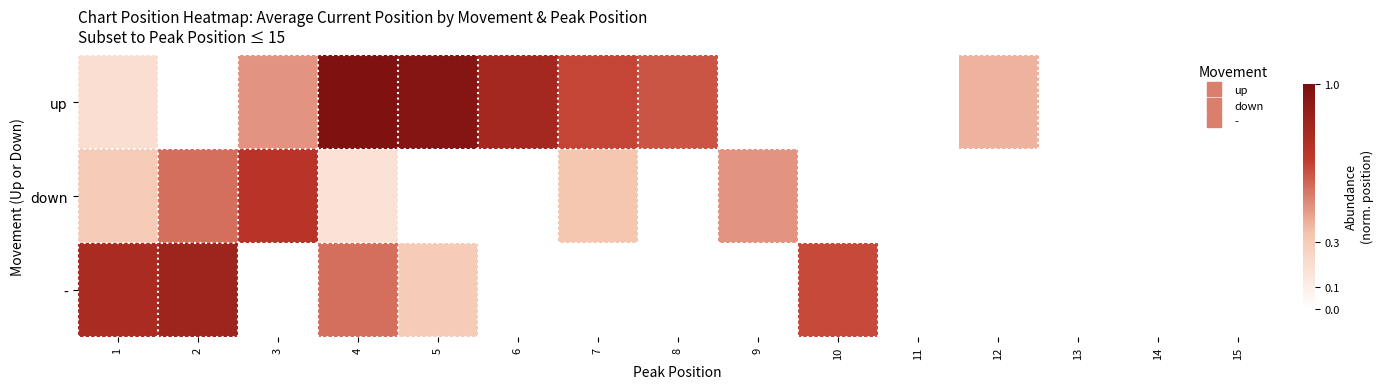

What is the total value across all series at 6?

0.8